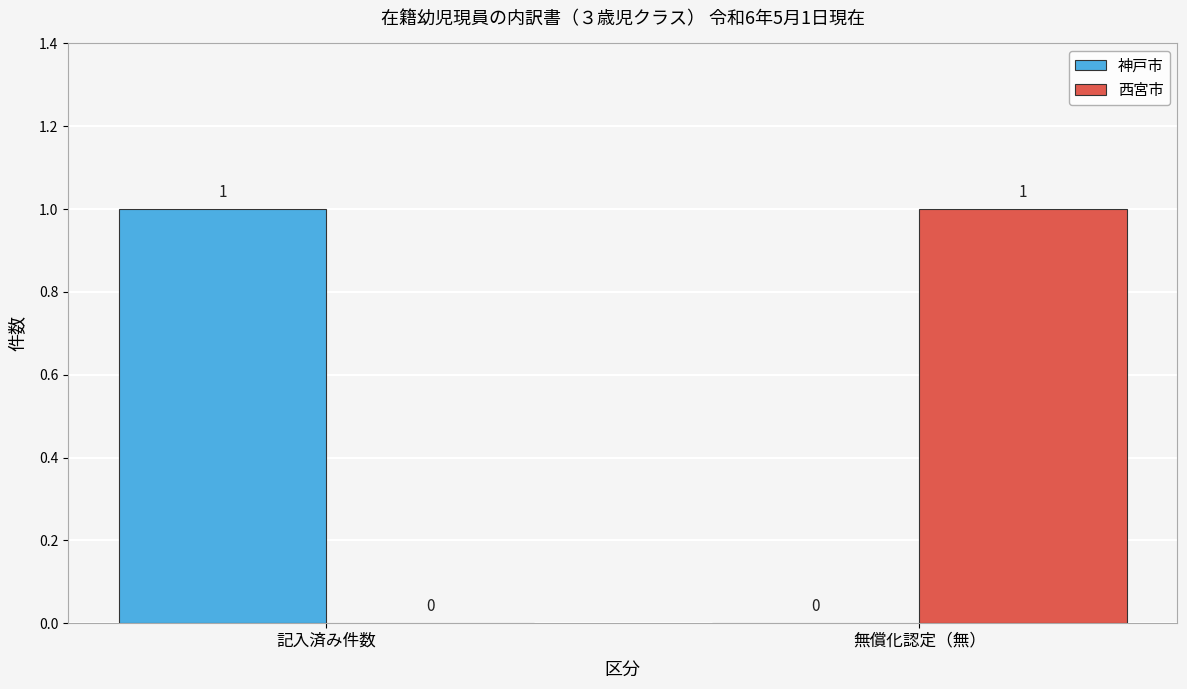

How many 神戸市 values are between 0 and 1?

2